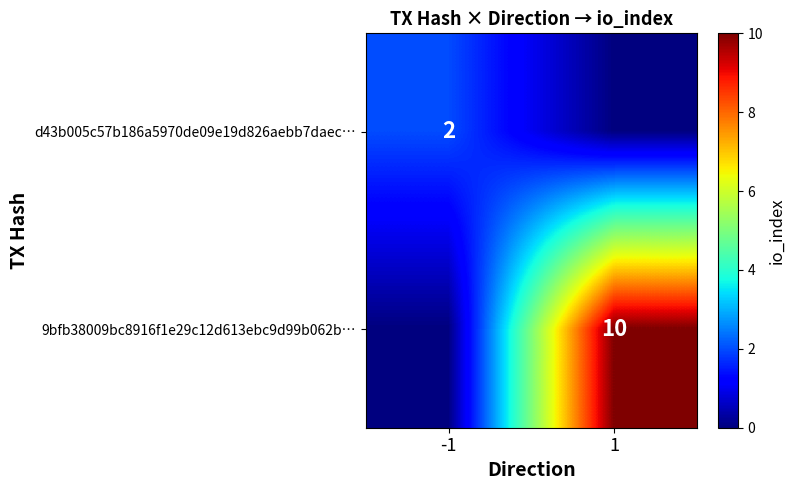

True or false: d43b005c57b186a5970de09e19d826aebb7daec… has a value of 2 at -1.

True